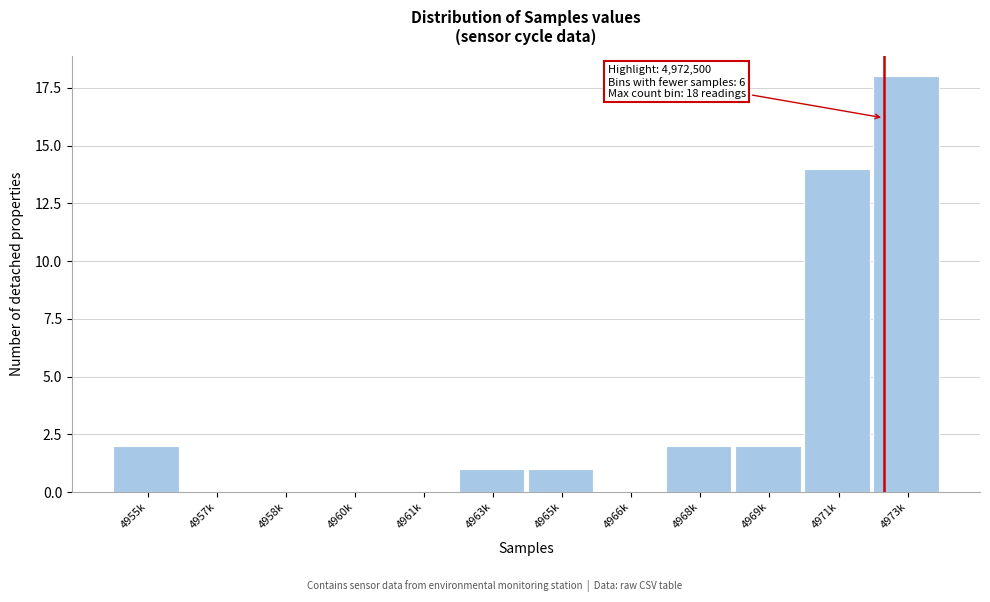

Reading left to right, transcribe all the data shown in this chart.

4955k=2	4957k=0	4958k=0	4960k=0	4961k=0	4963k=1	4965k=1	4966k=0	4968k=2	4969k=2	4971k=14	4973k=18